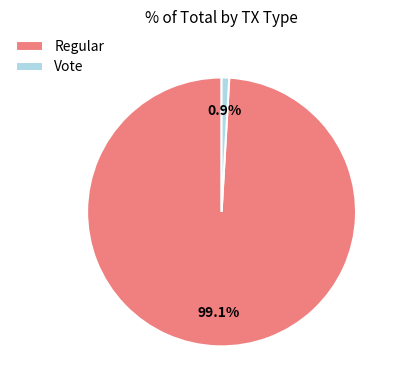

How many segments does this pie chart have?

2